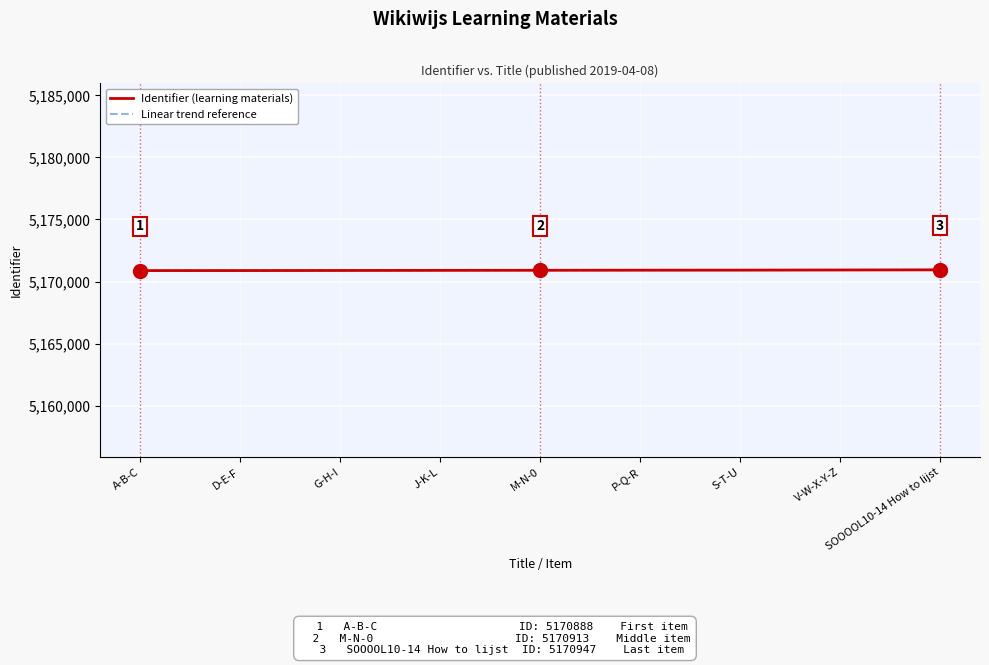

What is the greatest value displayed?

5170947.0